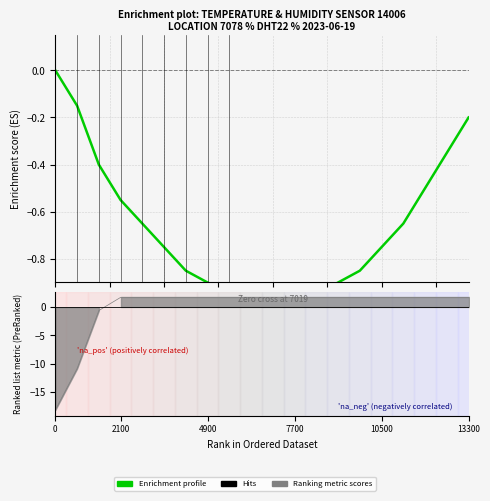

Which has a higher value, 18 or 13300?

18